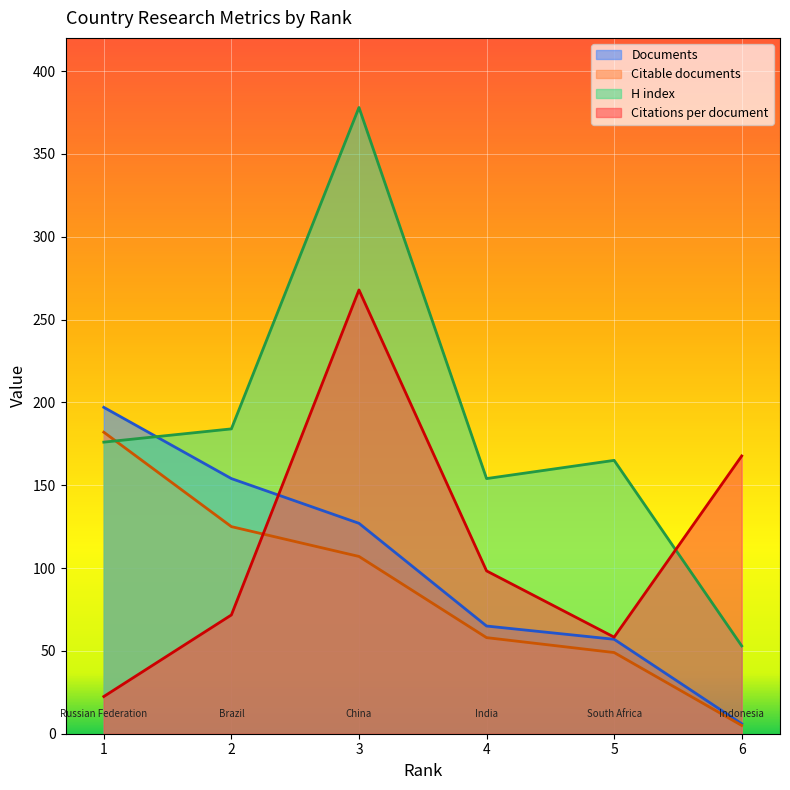

Which series has the largest total across all categories?

H index